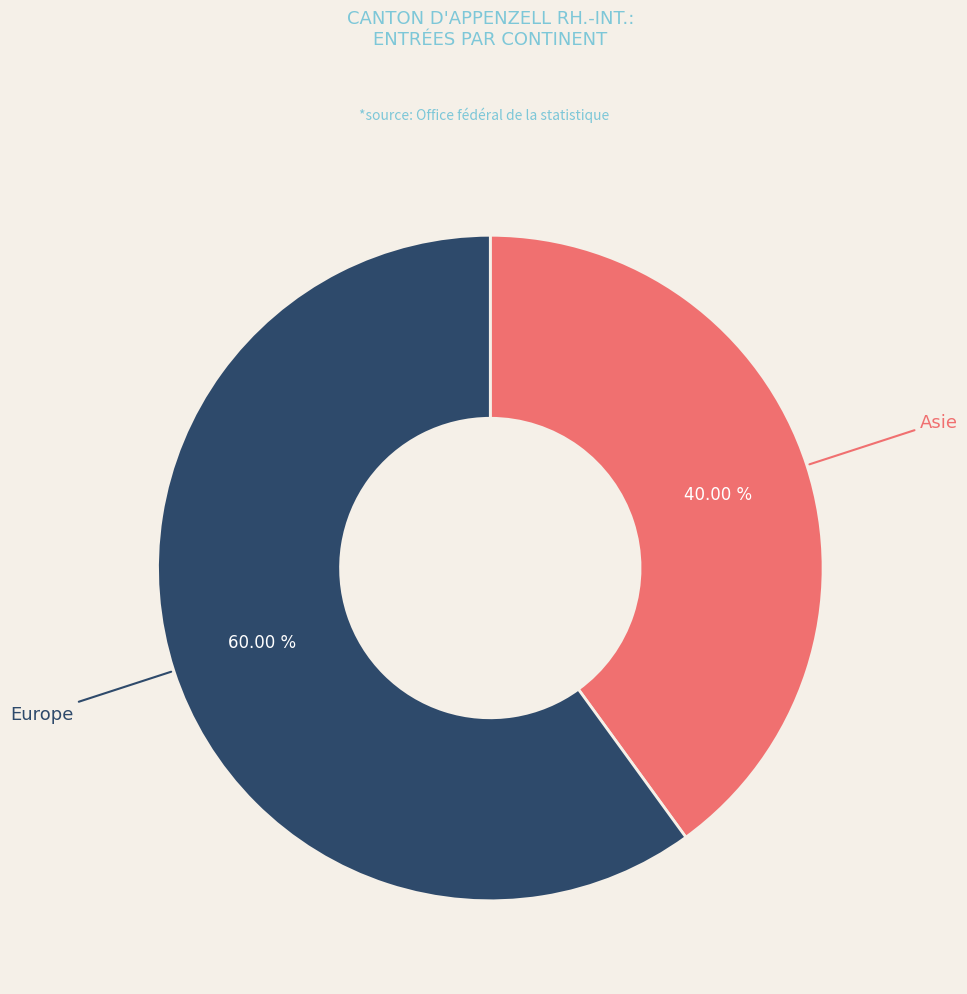

Between Europe and Asie, which is larger?

Europe